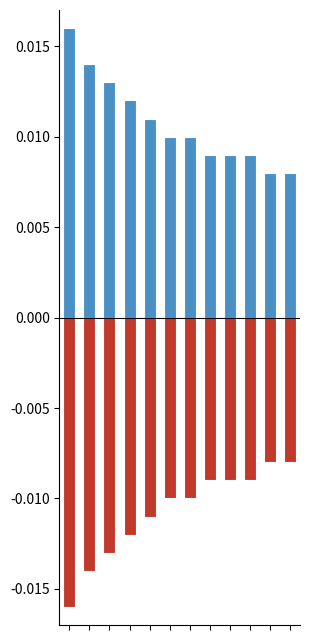

How many groups of bars are there?

12